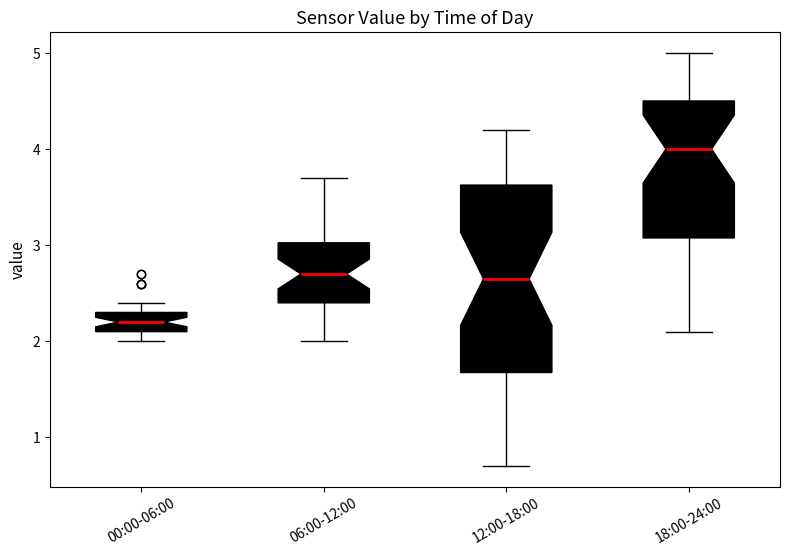

Reading left to right, transcribe this box plot: for each box, give where its median line is, the range the box spans, and where its two whiskers end, as read against the y-axis. The values are not printed on the chart, so give them approximately, as read against the axis.

00:00-06:00: median 2.2, box 2.1 to 2.3, whiskers 2.0 to 2.4
06:00-12:00: median 2.7, box 2.4 to 3.0, whiskers 2.0 to 3.7
12:00-18:00: median 2.7, box 1.7 to 3.6, whiskers 0.7 to 4.2
18:00-24:00: median 4.0, box 3.1 to 4.5, whiskers 2.1 to 5.0